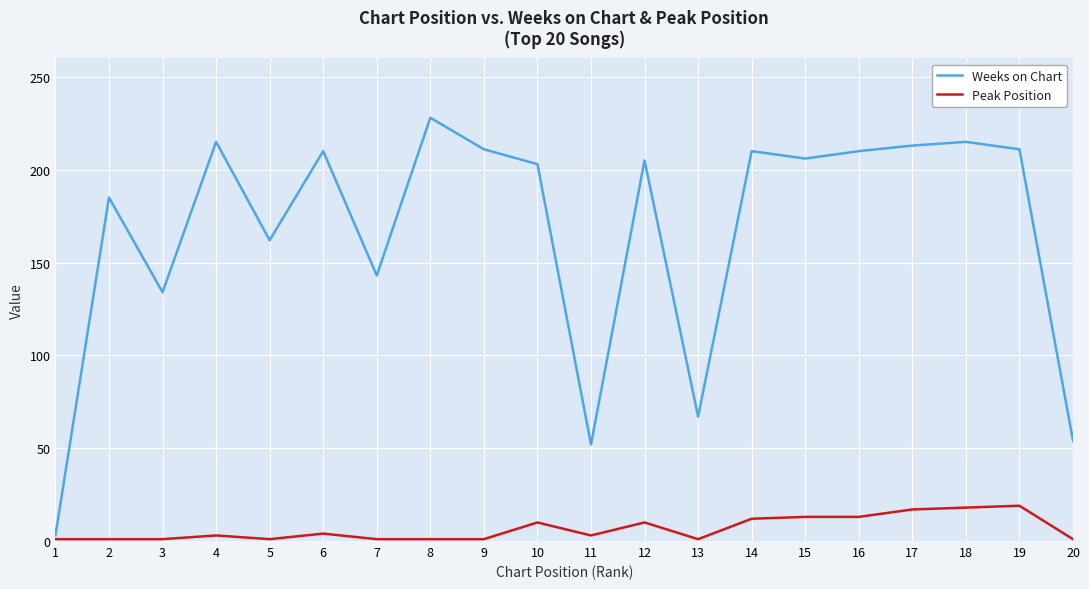

What is the total value across all series at 17?

230